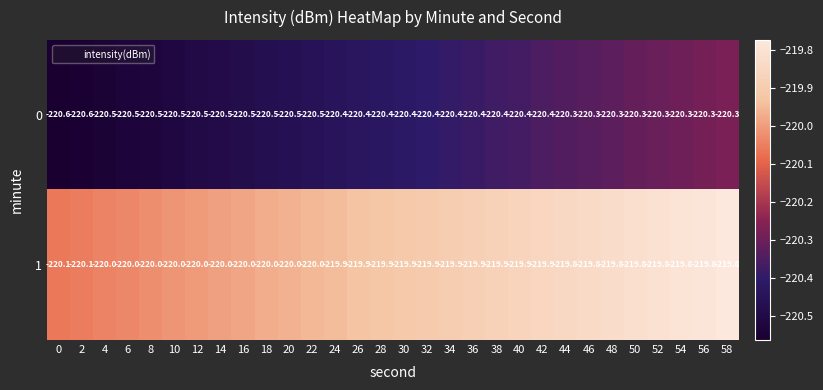

What is the total value across all series at 34?

-440.3